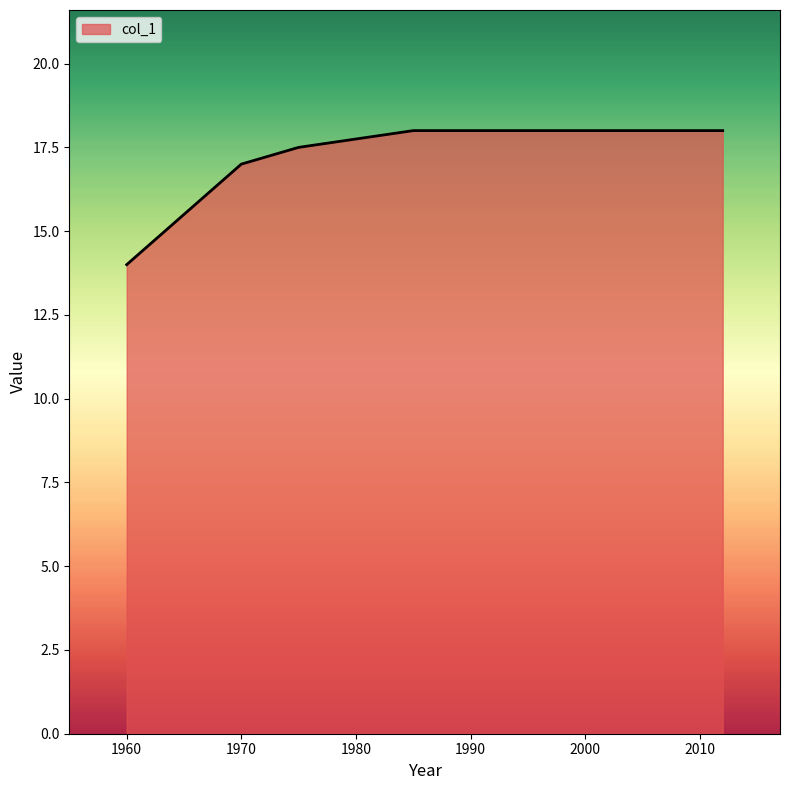

What is the maximum value shown in the chart?

18.0